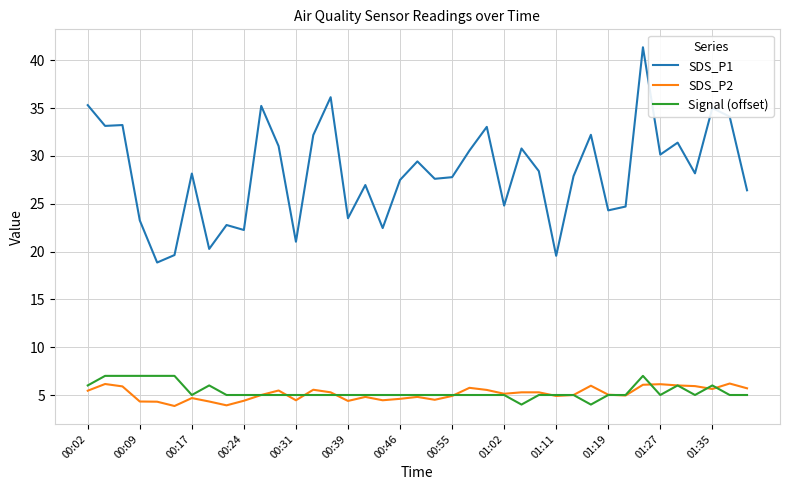

What is the difference between the maximum and minimum values in the SDS_P1 series?

22.5